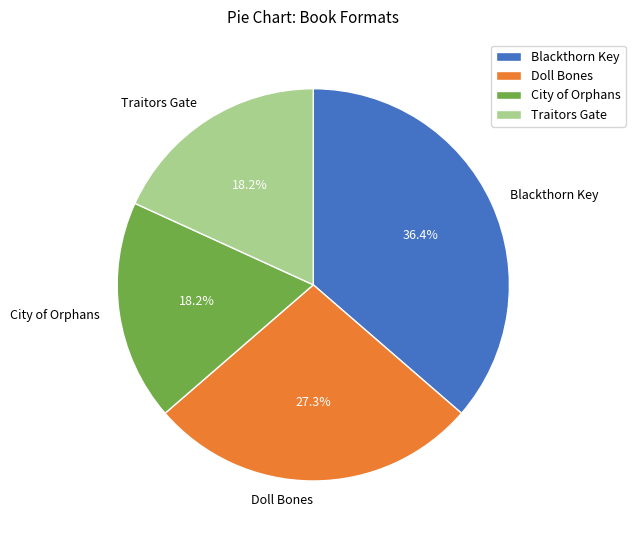

To the nearest percent, what is the average slice percentage?

25%